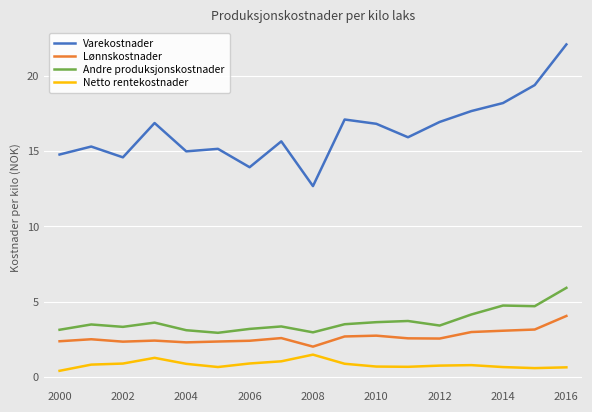

True or false: Andre produksjonskostnader and Netto rentekostnader intersect in this chart.

False